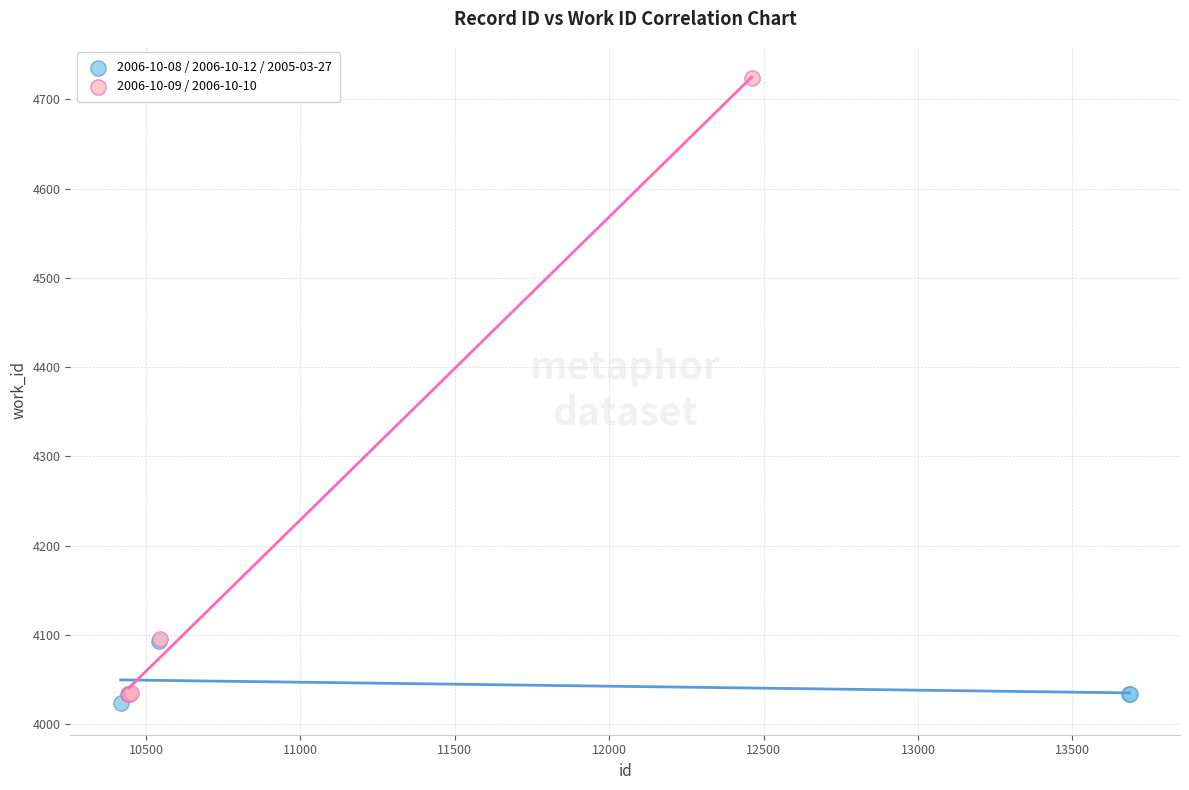

What are all the series names shown in the legend?

2006-10-08 / 2006-10-12 / 2005-03-27, 2006-10-09 / 2006-10-10